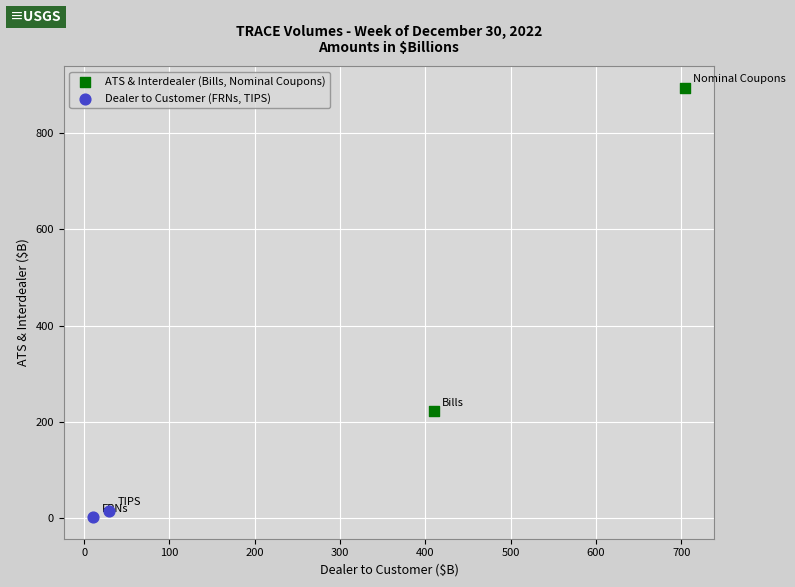

Which series has the widest spread of Y values?

ATS & Interdealer (Bills, Nominal Coupons)